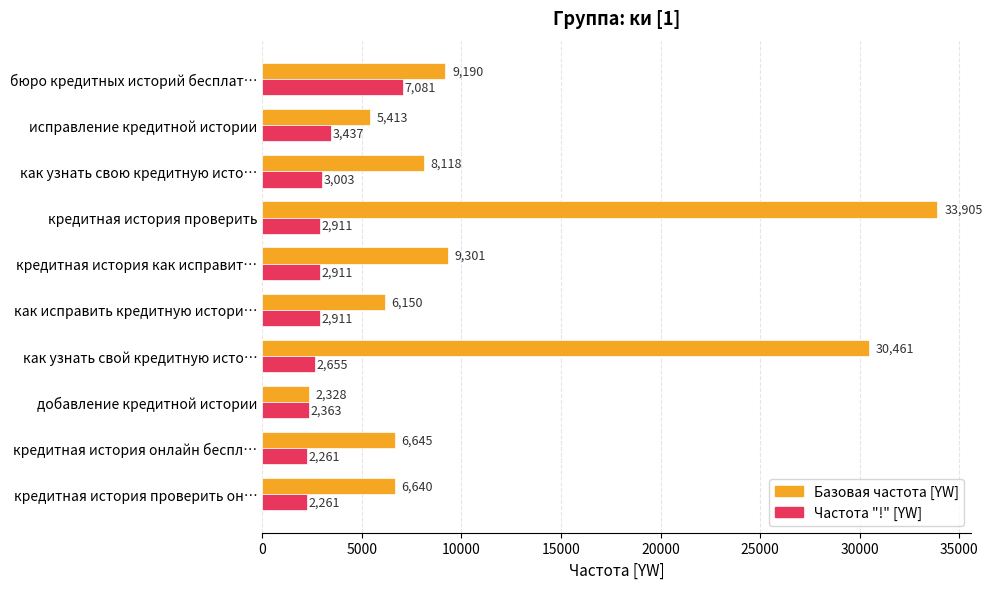

Where is Частота "!" [YW] nearest to the value 4671?

исправление кредитной истории